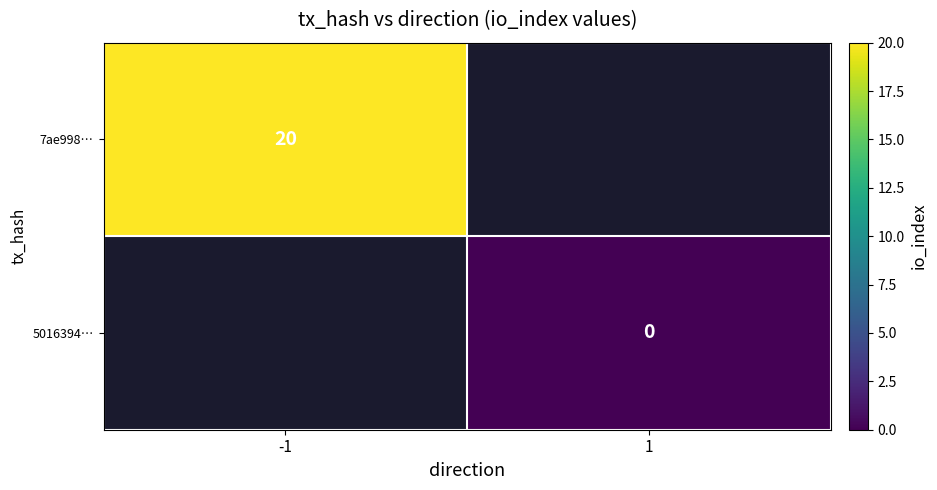

Which category has the highest value in the 7ae998… series?

-1